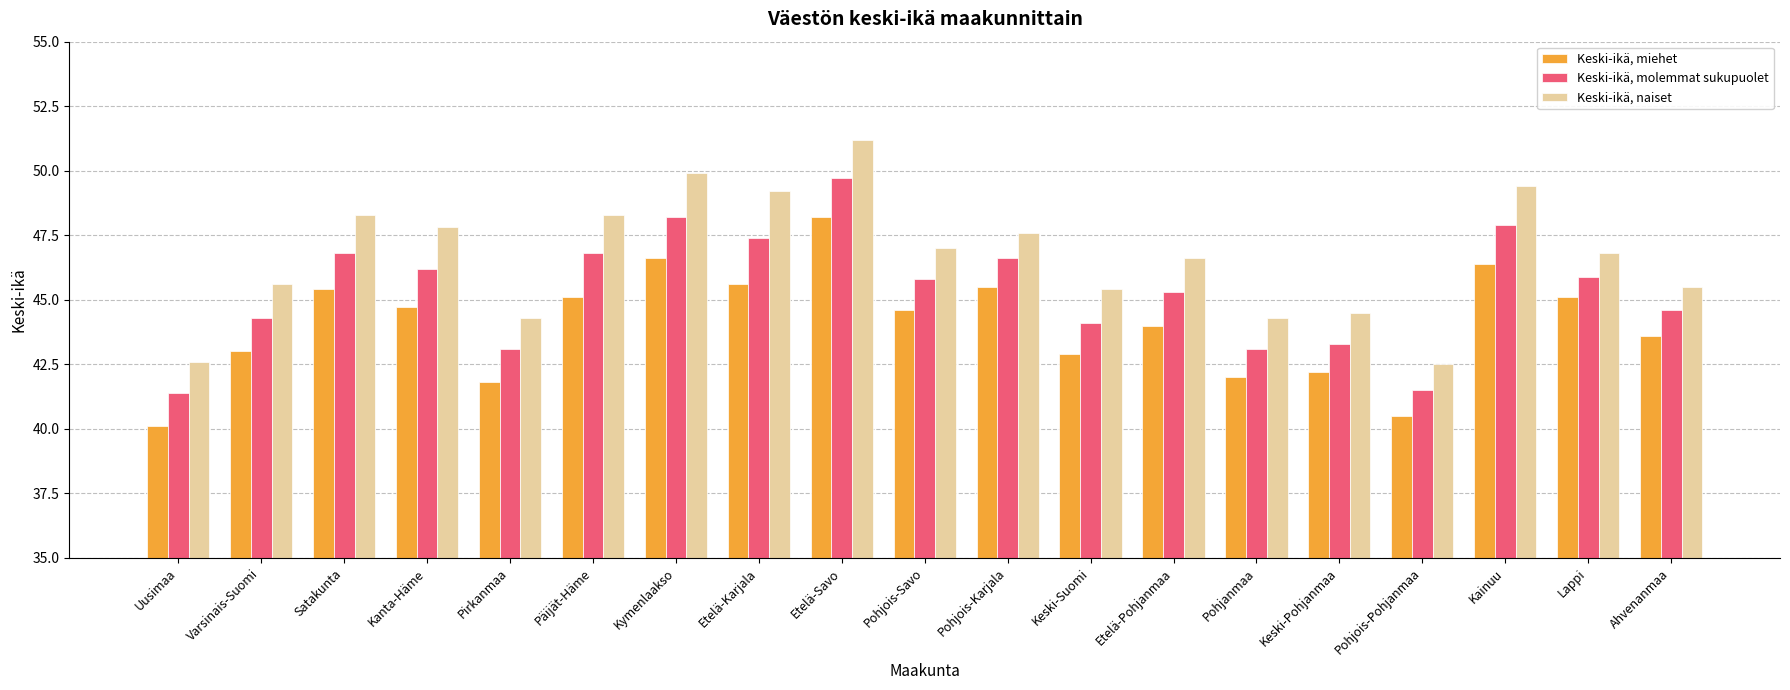

True or false: Keski-ikä, miehet has a value of 73.9 at Kainuu.

False